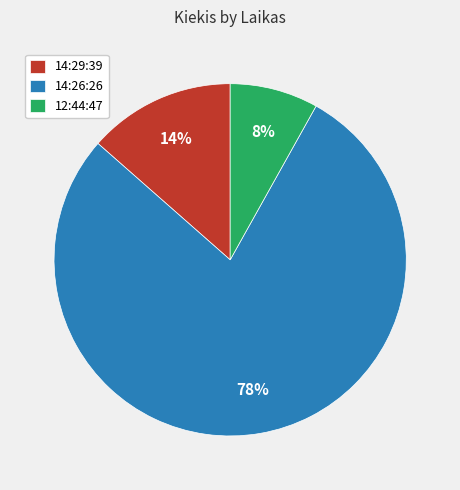

True or false: 12:44:47 accounts for 1% of the total.

False